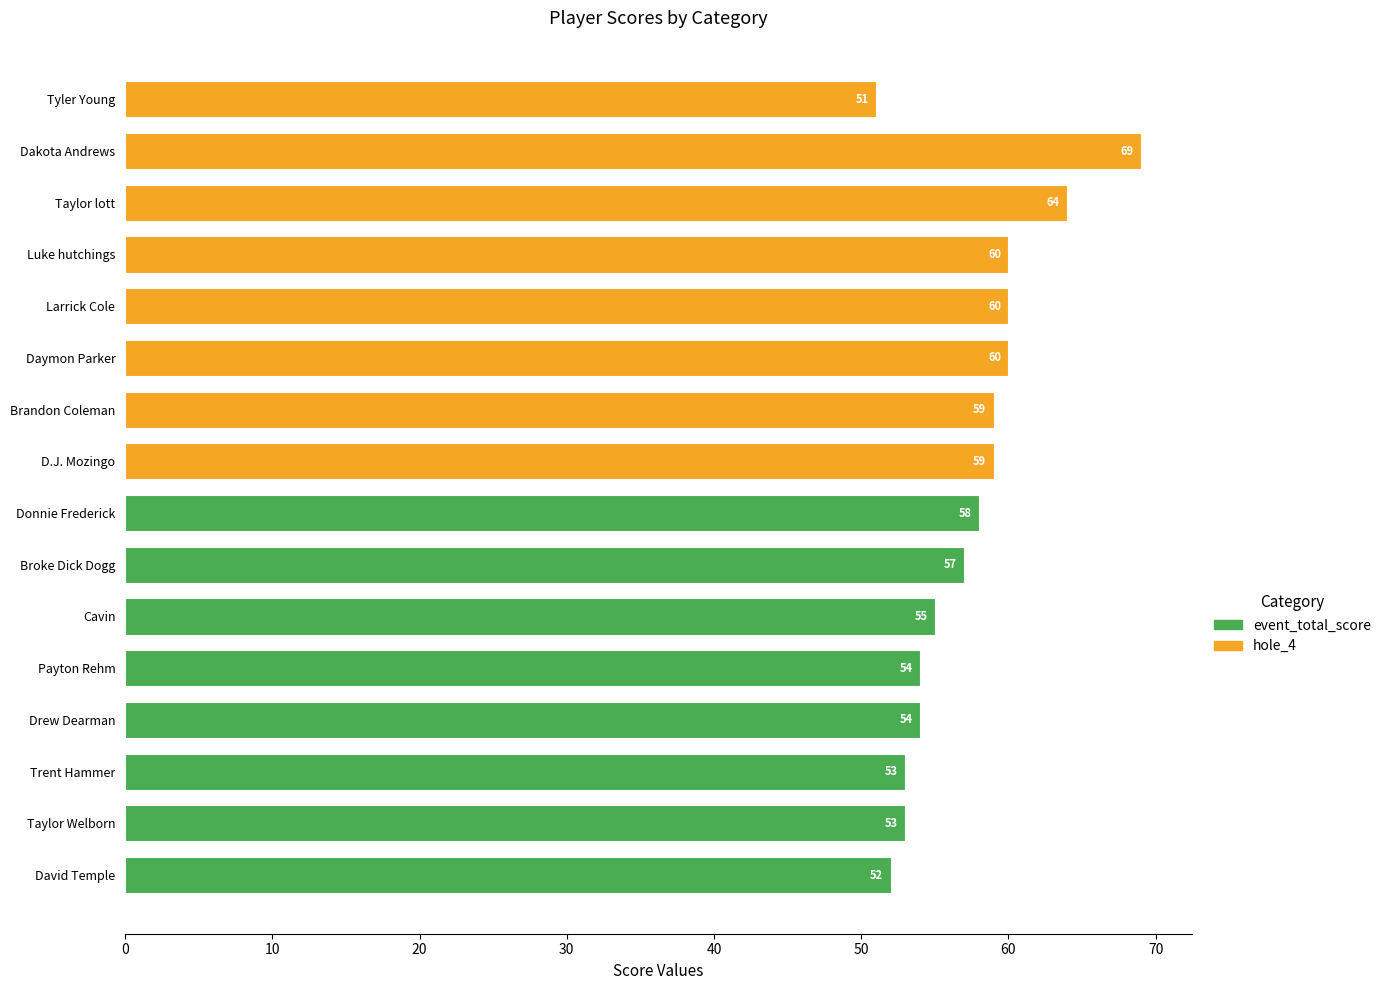

Between Drew Dearman and Donnie Frederick, which is larger?

Donnie Frederick